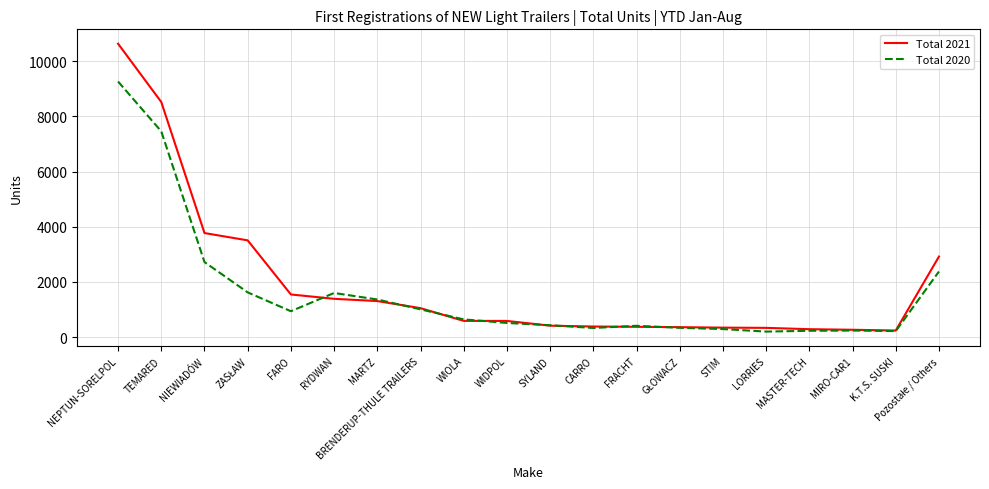

Which series has the largest range (max minus min)?

Total 2021